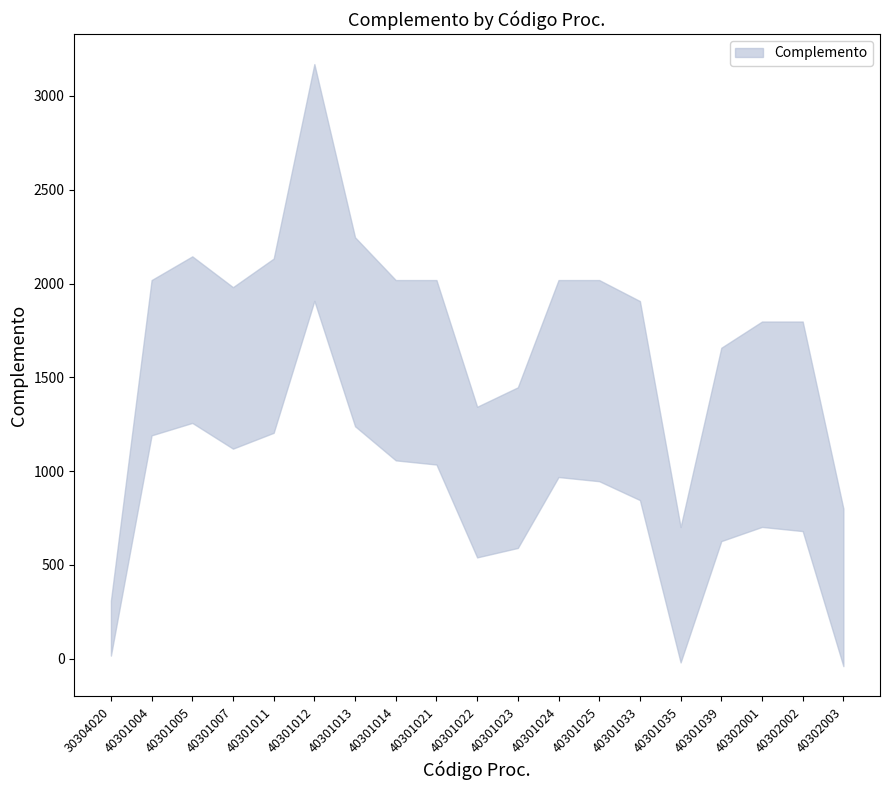

Between 40301025 and 40301035, which is larger?

40301025